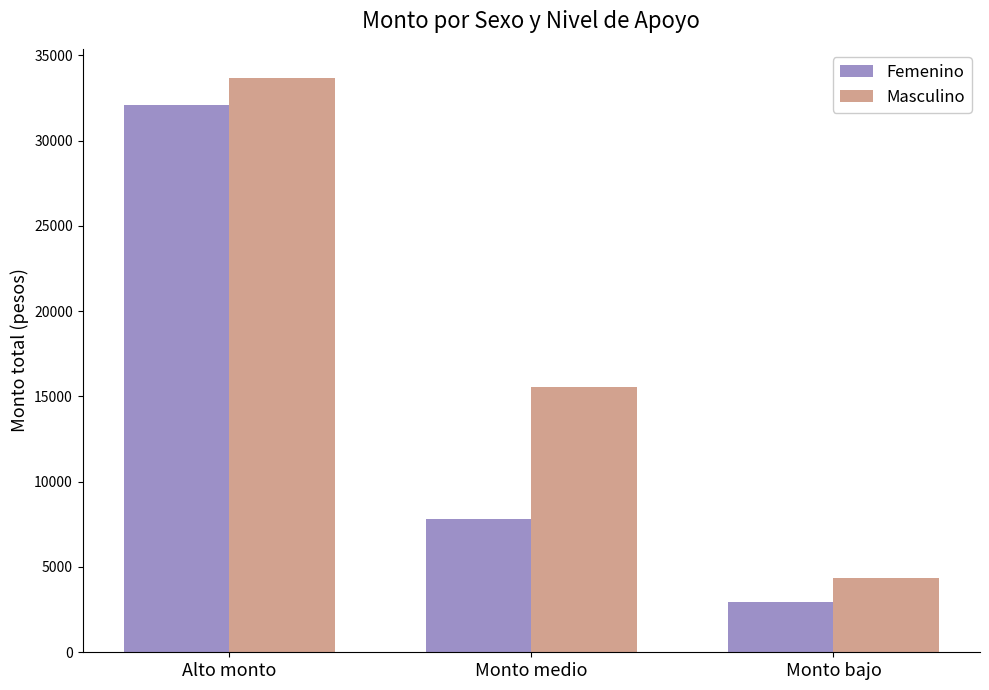

What is the sum of all Masculino values?

53622.9